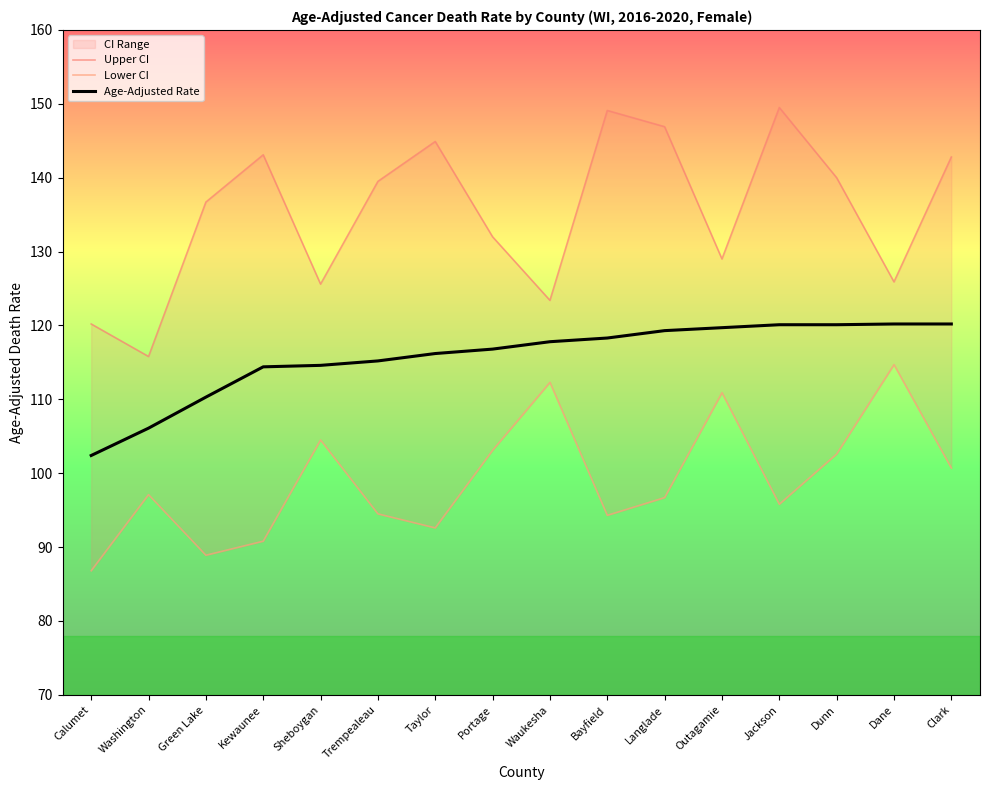

Rank the series at Washington from highest to lowest value.

Upper CI, Age-Adjusted Rate, Lower CI